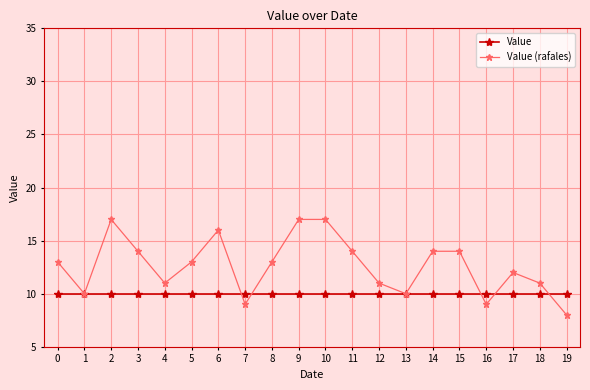

Where is Value (rafales) nearest to the value 12?

17